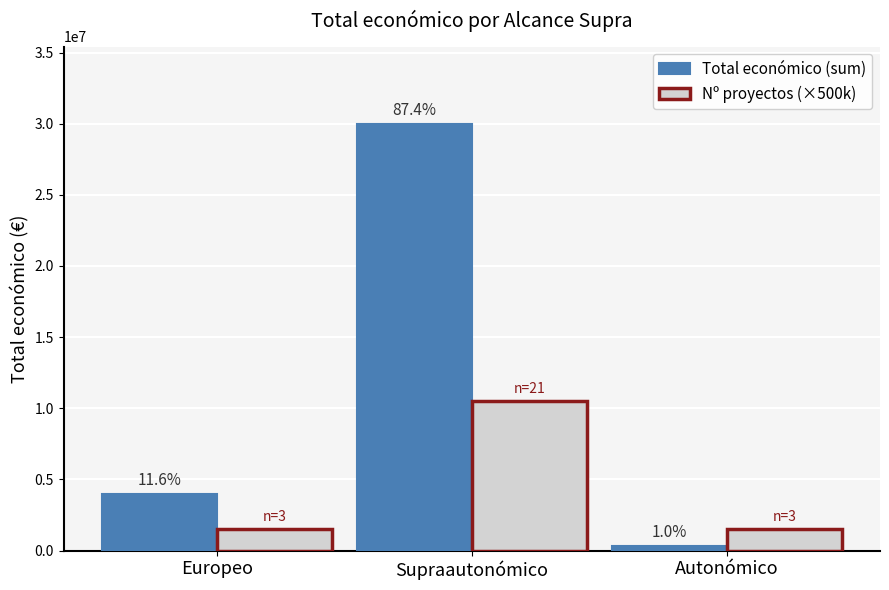

What are all the series names shown in the legend?

Total económico (sum), Nº proyectos (×500k)